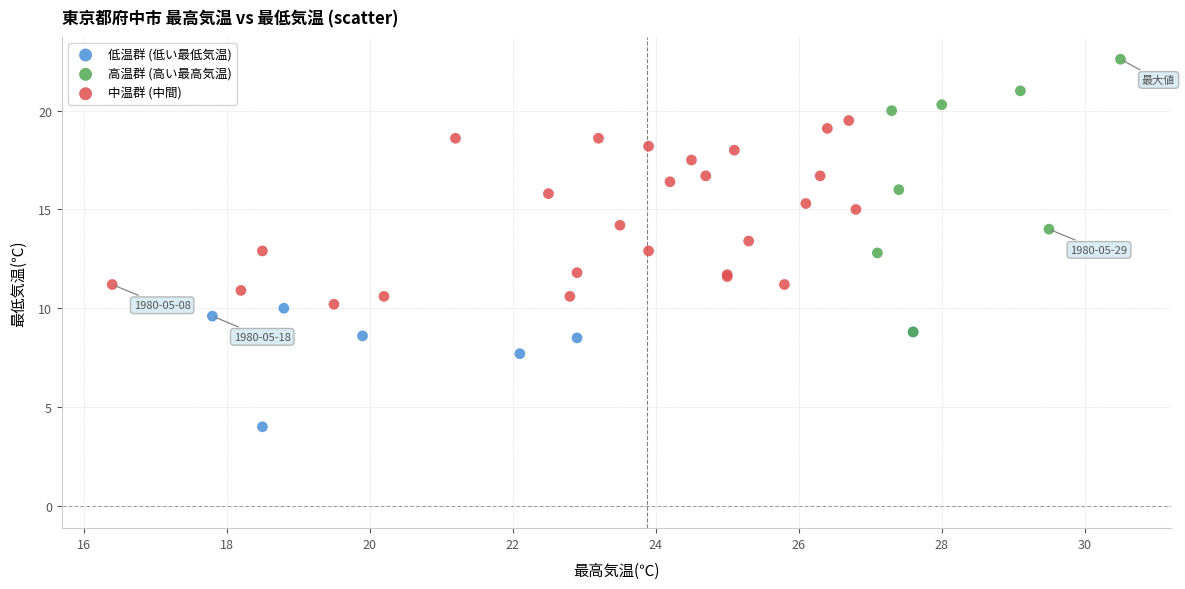

Which series reaches the maximum Y coordinate?

高温群 (高い最高気温)